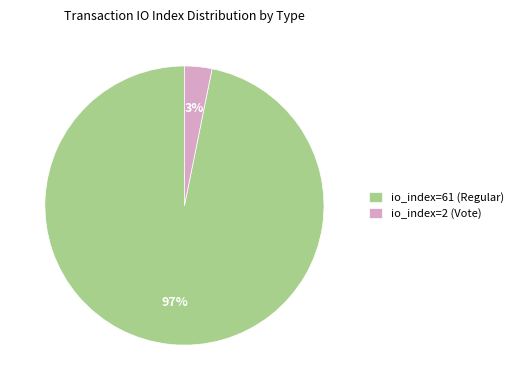

Does any single category account for the majority?

Yes